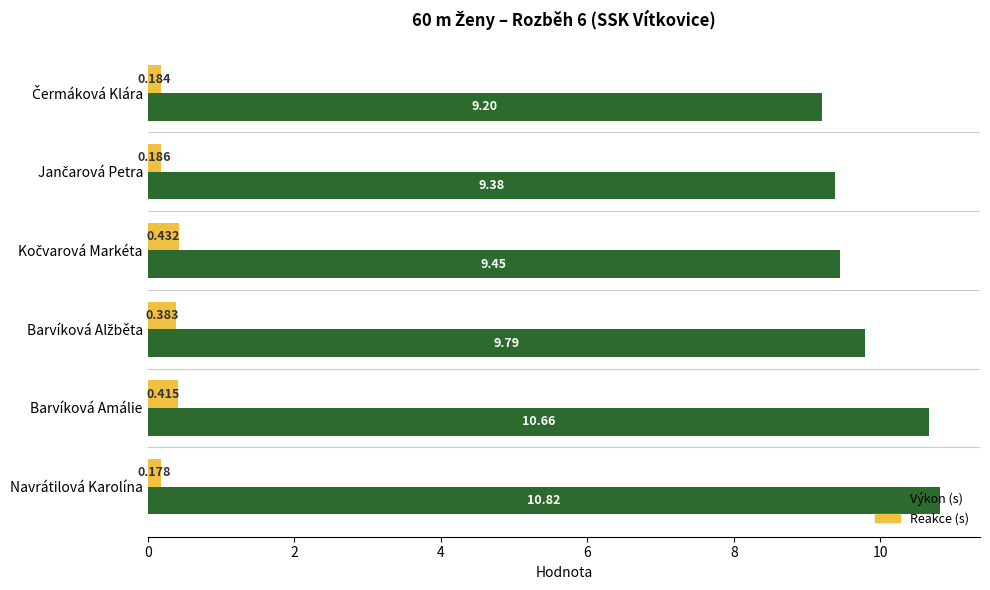

What is the difference between the second highest and minimum values in the Výkon (s) series?

1.5